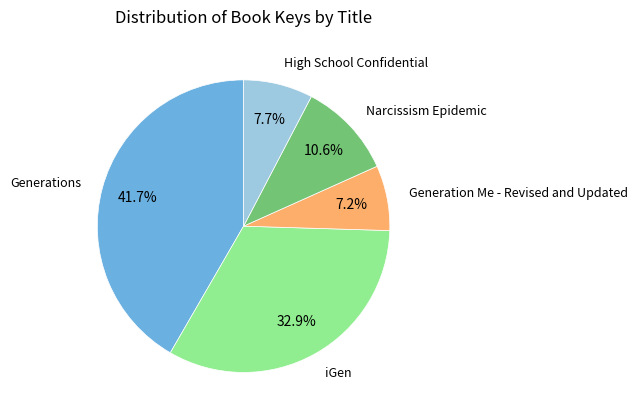

To the nearest percent, what is the difference between the largest and smallest slice percentages?

34%